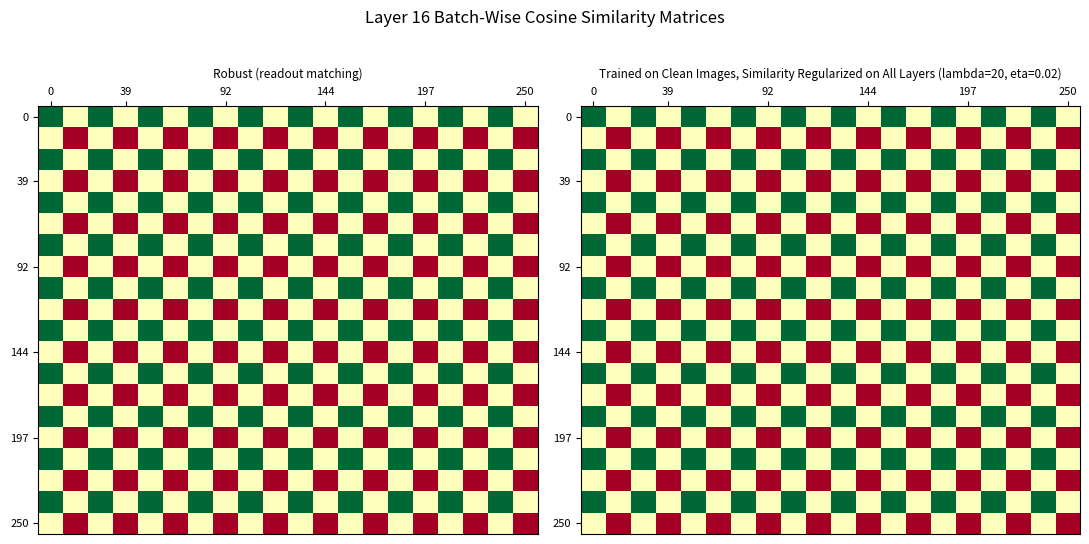

At how many categories does at least one series exceed 0?

20